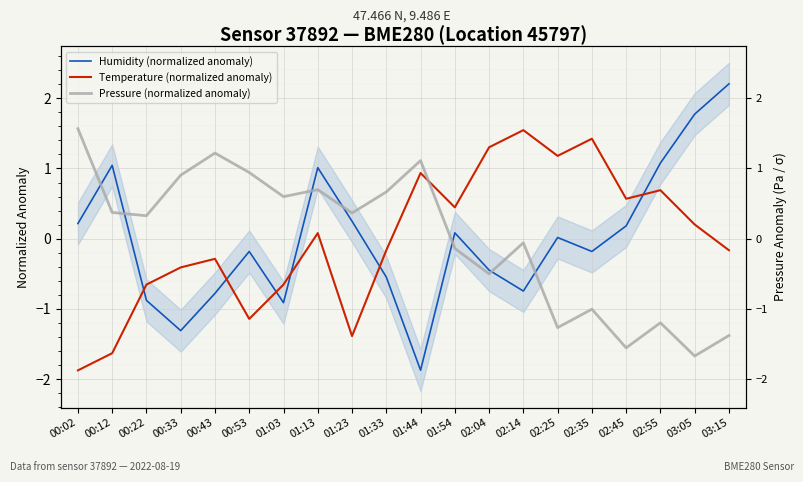

What is the difference between the maximum and minimum values in the Temperature (normalized anomaly) series?

3.4